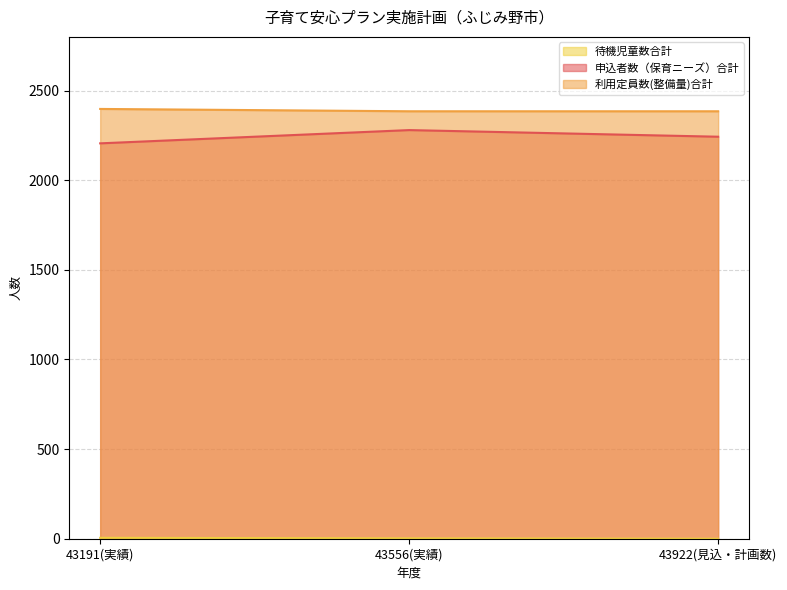

Where does the 待機児童数合計 series first go above 2?

43191(実績)